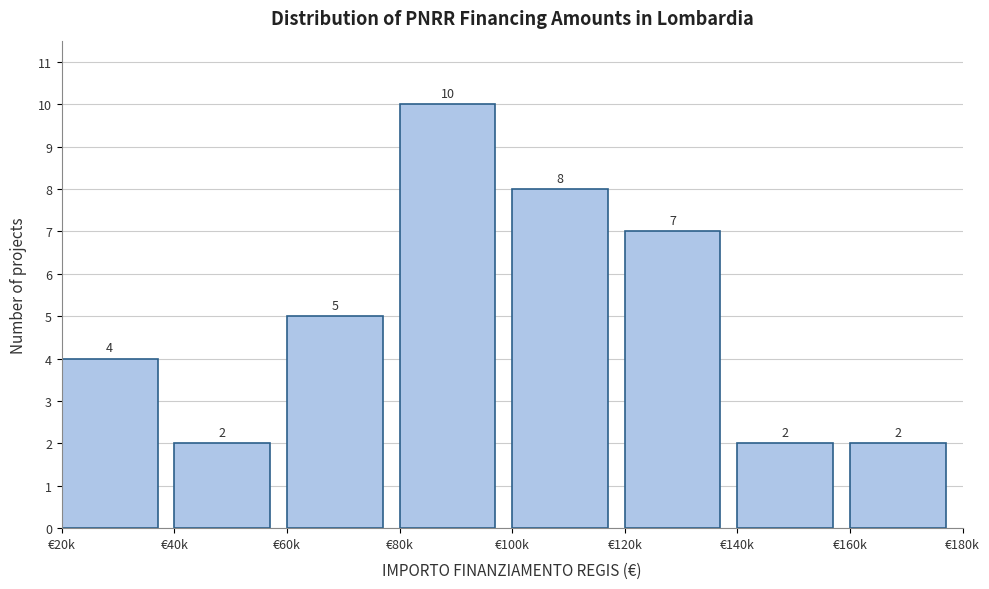

Reading right to left, what are all the values shown in this chart?

€160k=2	€140k=2	€120k=7	€100k=8	€80k=10	€60k=5	€40k=2	€20k=4